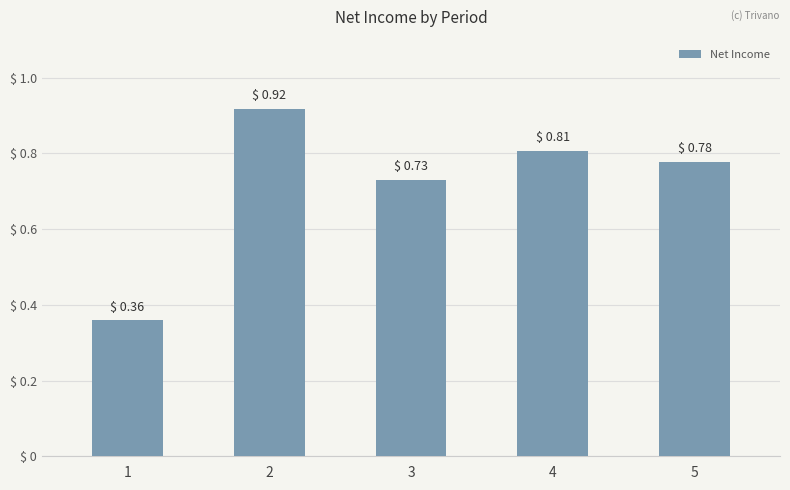

What is the difference between the values at 5 and 4?

28546.7